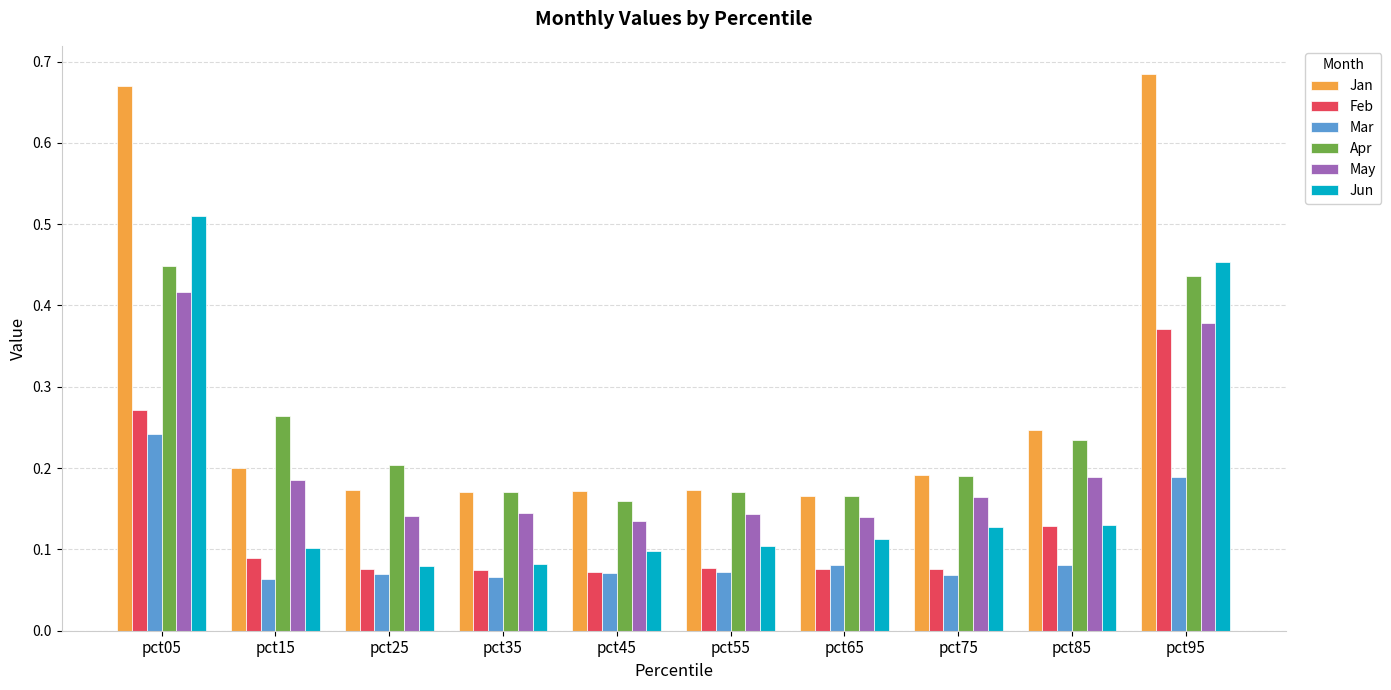

List the series in order of their peak value, highest first.

Jan, Jun, Apr, May, Feb, Mar